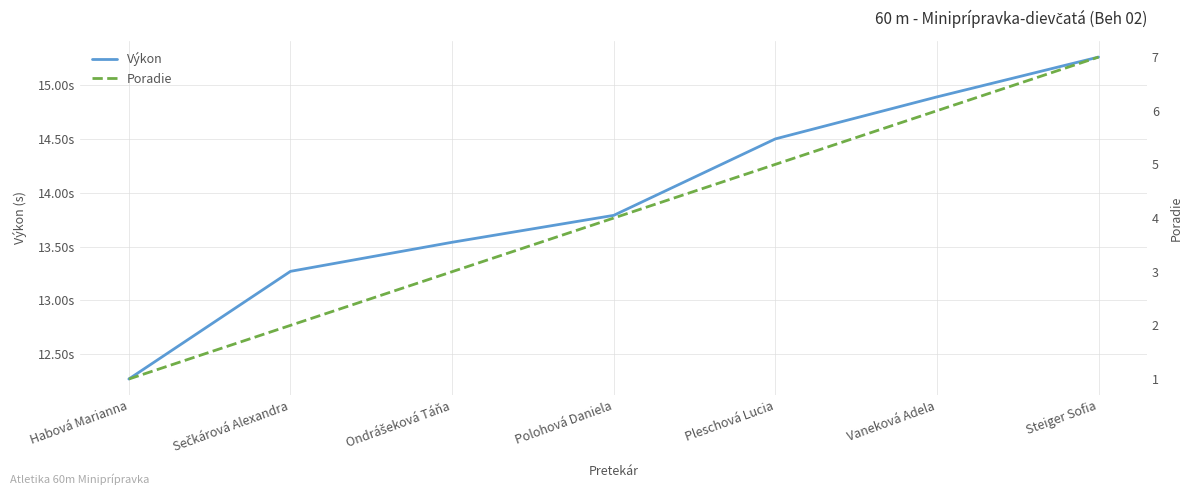

At which category is the sum across all series the highest?

Steiger Sofia